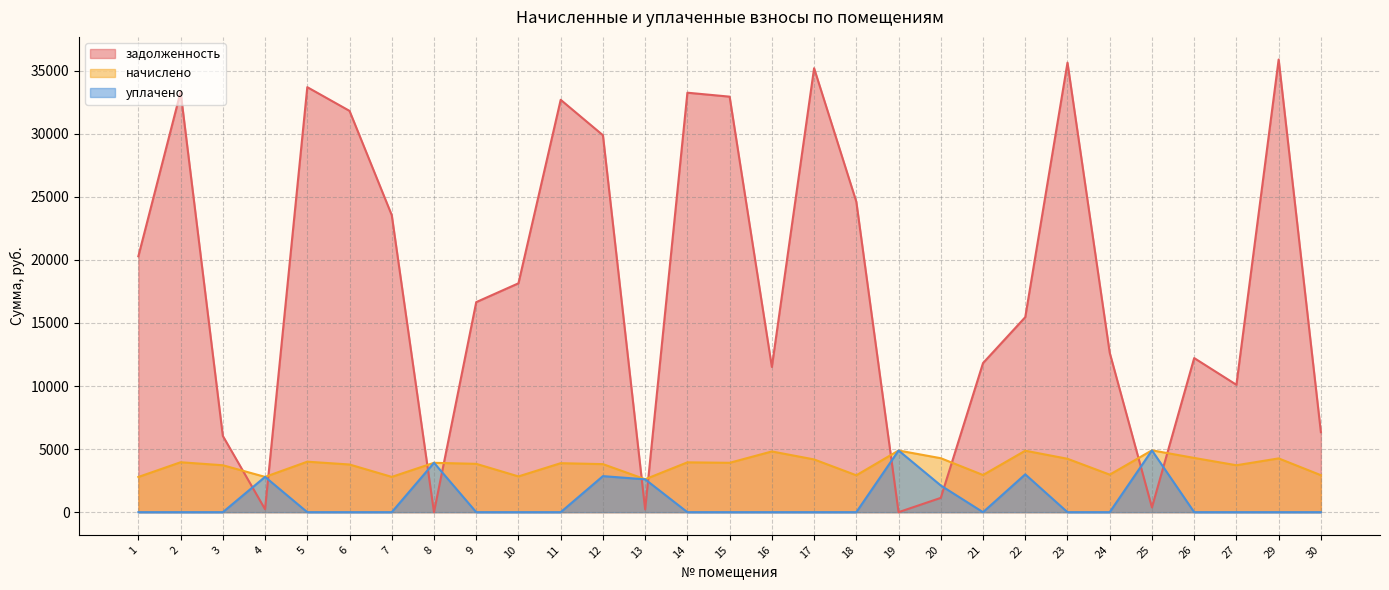

How many lines are shown in the chart?

3